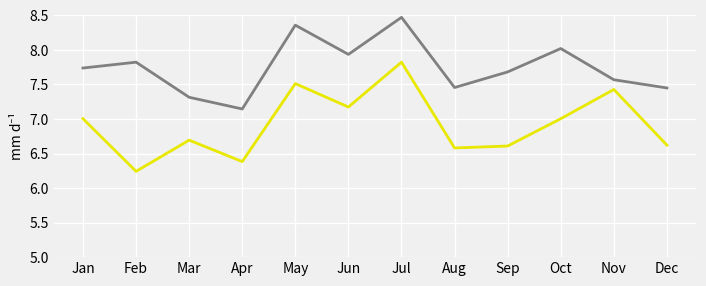

At which category is the sum across all series the highest?

Jul